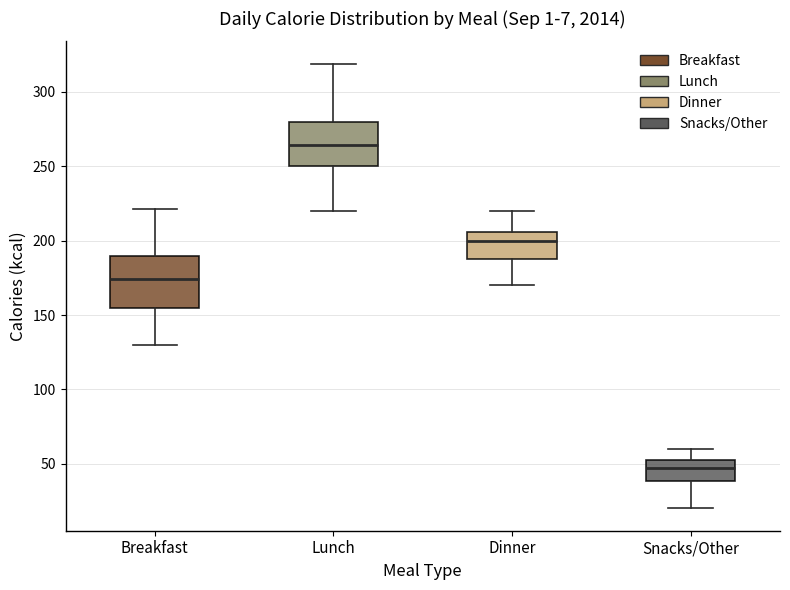

Where is the lower edge of the box for Breakfast on the y-axis? The values are not printed on the chart, so give them approximately, as read against the axis.

155